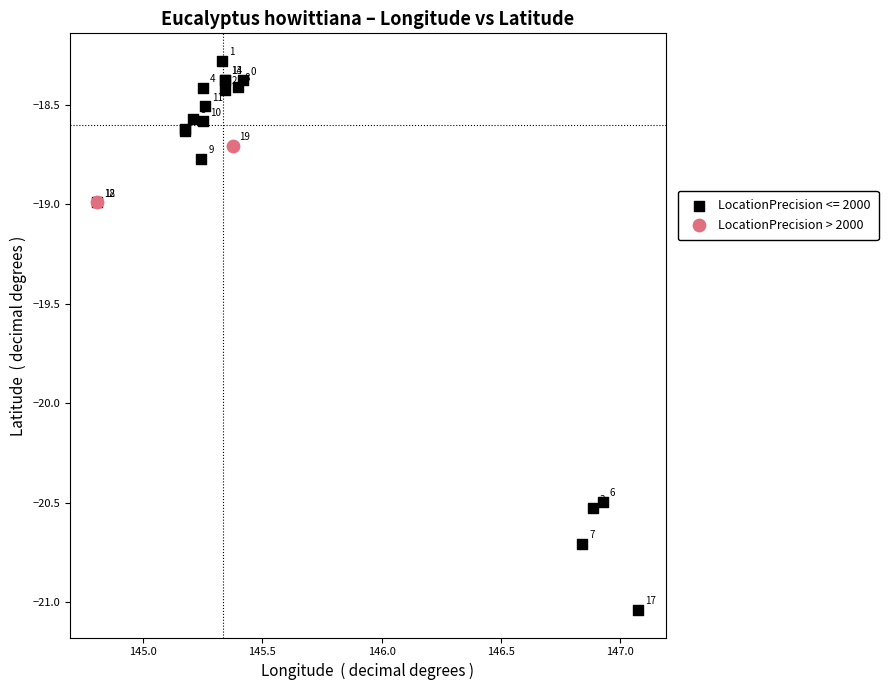

What are all the series names shown in the legend?

LocationPrecision <= 2000, LocationPrecision > 2000